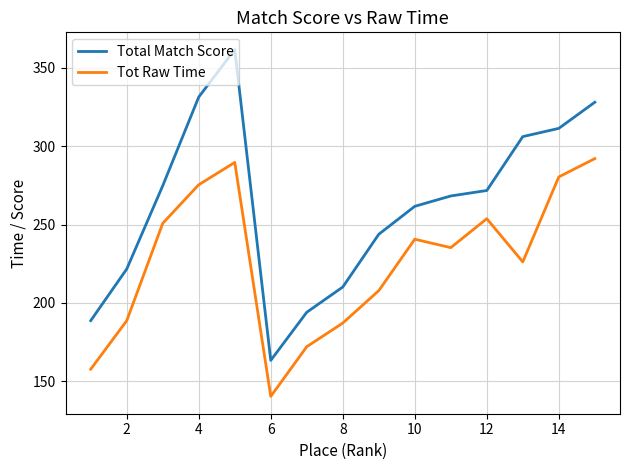

What is the smallest value displayed?

140.3